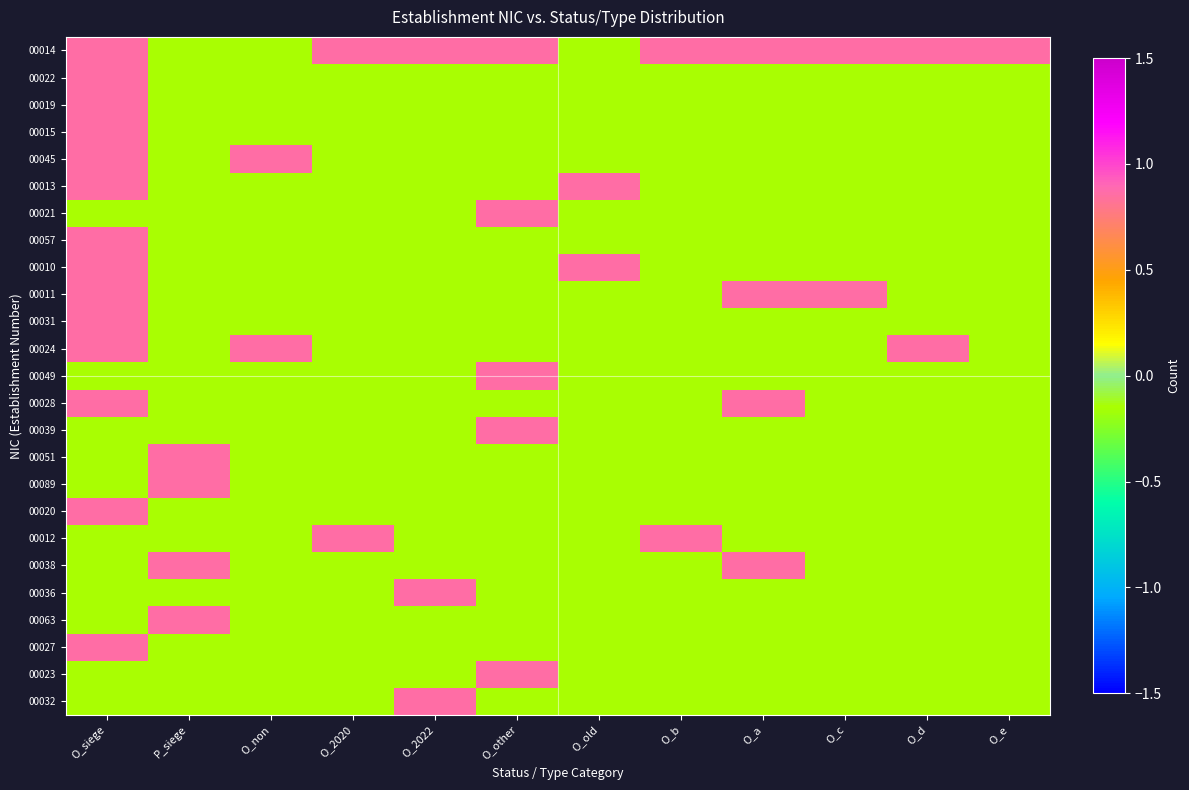

Reading left to right, what are all the values shown in this chart?

00014: O_siege=0.9	P_siege=-0.1	O_non=-0.1	O_2020=0.9	O_2022=0.9	O_other=0.9	O_old=-0.1	O_b=0.9	O_a=0.9	O_c=0.9	O_d=0.9	O_e=0.9
00022: O_siege=0.9	P_siege=-0.1	O_non=-0.1	O_2020=-0.1	O_2022=-0.1	O_other=-0.1	O_old=-0.1	O_b=-0.1	O_a=-0.1	O_c=-0.1	O_d=-0.1	O_e=-0.1
00019: O_siege=0.9	P_siege=-0.1	O_non=-0.1	O_2020=-0.1	O_2022=-0.1	O_other=-0.1	O_old=-0.1	O_b=-0.1	O_a=-0.1	O_c=-0.1	O_d=-0.1	O_e=-0.1
00015: O_siege=0.9	P_siege=-0.1	O_non=-0.1	O_2020=-0.1	O_2022=-0.1	O_other=-0.1	O_old=-0.1	O_b=-0.1	O_a=-0.1	O_c=-0.1	O_d=-0.1	O_e=-0.1
00045: O_siege=0.9	P_siege=-0.1	O_non=0.9	O_2020=-0.1	O_2022=-0.1	O_other=-0.1	O_old=-0.1	O_b=-0.1	O_a=-0.1	O_c=-0.1	O_d=-0.1	O_e=-0.1
00013: O_siege=0.9	P_siege=-0.1	O_non=-0.1	O_2020=-0.1	O_2022=-0.1	O_other=-0.1	O_old=0.9	O_b=-0.1	O_a=-0.1	O_c=-0.1	O_d=-0.1	O_e=-0.1
00021: O_siege=-0.1	P_siege=-0.1	O_non=-0.1	O_2020=-0.1	O_2022=-0.1	O_other=0.9	O_old=-0.1	O_b=-0.1	O_a=-0.1	O_c=-0.1	O_d=-0.1	O_e=-0.1
00057: O_siege=0.9	P_siege=-0.1	O_non=-0.1	O_2020=-0.1	O_2022=-0.1	O_other=-0.1	O_old=-0.1	O_b=-0.1	O_a=-0.1	O_c=-0.1	O_d=-0.1	O_e=-0.1
00010: O_siege=0.9	P_siege=-0.1	O_non=-0.1	O_2020=-0.1	O_2022=-0.1	O_other=-0.1	O_old=0.9	O_b=-0.1	O_a=-0.1	O_c=-0.1	O_d=-0.1	O_e=-0.1
00011: O_siege=0.9	P_siege=-0.1	O_non=-0.1	O_2020=-0.1	O_2022=-0.1	O_other=-0.1	O_old=-0.1	O_b=-0.1	O_a=0.9	O_c=0.9	O_d=-0.1	O_e=-0.1
00031: O_siege=0.9	P_siege=-0.1	O_non=-0.1	O_2020=-0.1	O_2022=-0.1	O_other=-0.1	O_old=-0.1	O_b=-0.1	O_a=-0.1	O_c=-0.1	O_d=-0.1	O_e=-0.1
00024: O_siege=0.9	P_siege=-0.1	O_non=0.9	O_2020=-0.1	O_2022=-0.1	O_other=-0.1	O_old=-0.1	O_b=-0.1	O_a=-0.1	O_c=-0.1	O_d=0.9	O_e=-0.1
00049: O_siege=-0.1	P_siege=-0.1	O_non=-0.1	O_2020=-0.1	O_2022=-0.1	O_other=0.9	O_old=-0.1	O_b=-0.1	O_a=-0.1	O_c=-0.1	O_d=-0.1	O_e=-0.1
00028: O_siege=0.9	P_siege=-0.1	O_non=-0.1	O_2020=-0.1	O_2022=-0.1	O_other=-0.1	O_old=-0.1	O_b=-0.1	O_a=0.9	O_c=-0.1	O_d=-0.1	O_e=-0.1
00039: O_siege=-0.1	P_siege=-0.1	O_non=-0.1	O_2020=-0.1	O_2022=-0.1	O_other=0.9	O_old=-0.1	O_b=-0.1	O_a=-0.1	O_c=-0.1	O_d=-0.1	O_e=-0.1
00051: O_siege=-0.1	P_siege=0.9	O_non=-0.1	O_2020=-0.1	O_2022=-0.1	O_other=-0.1	O_old=-0.1	O_b=-0.1	O_a=-0.1	O_c=-0.1	O_d=-0.1	O_e=-0.1
00089: O_siege=-0.1	P_siege=0.9	O_non=-0.1	O_2020=-0.1	O_2022=-0.1	O_other=-0.1	O_old=-0.1	O_b=-0.1	O_a=-0.1	O_c=-0.1	O_d=-0.1	O_e=-0.1
00020: O_siege=0.9	P_siege=-0.1	O_non=-0.1	O_2020=-0.1	O_2022=-0.1	O_other=-0.1	O_old=-0.1	O_b=-0.1	O_a=-0.1	O_c=-0.1	O_d=-0.1	O_e=-0.1
00012: O_siege=-0.1	P_siege=-0.1	O_non=-0.1	O_2020=0.9	O_2022=-0.1	O_other=-0.1	O_old=-0.1	O_b=0.9	O_a=-0.1	O_c=-0.1	O_d=-0.1	O_e=-0.1
00038: O_siege=-0.1	P_siege=0.9	O_non=-0.1	O_2020=-0.1	O_2022=-0.1	O_other=-0.1	O_old=-0.1	O_b=-0.1	O_a=0.9	O_c=-0.1	O_d=-0.1	O_e=-0.1
00036: O_siege=-0.1	P_siege=-0.1	O_non=-0.1	O_2020=-0.1	O_2022=0.9	O_other=-0.1	O_old=-0.1	O_b=-0.1	O_a=-0.1	O_c=-0.1	O_d=-0.1	O_e=-0.1
00063: O_siege=-0.1	P_siege=0.9	O_non=-0.1	O_2020=-0.1	O_2022=-0.1	O_other=-0.1	O_old=-0.1	O_b=-0.1	O_a=-0.1	O_c=-0.1	O_d=-0.1	O_e=-0.1
00027: O_siege=0.9	P_siege=-0.1	O_non=-0.1	O_2020=-0.1	O_2022=-0.1	O_other=-0.1	O_old=-0.1	O_b=-0.1	O_a=-0.1	O_c=-0.1	O_d=-0.1	O_e=-0.1
00023: O_siege=-0.1	P_siege=-0.1	O_non=-0.1	O_2020=-0.1	O_2022=-0.1	O_other=0.9	O_old=-0.1	O_b=-0.1	O_a=-0.1	O_c=-0.1	O_d=-0.1	O_e=-0.1
00032: O_siege=-0.1	P_siege=-0.1	O_non=-0.1	O_2020=-0.1	O_2022=0.9	O_other=-0.1	O_old=-0.1	O_b=-0.1	O_a=-0.1	O_c=-0.1	O_d=-0.1	O_e=-0.1